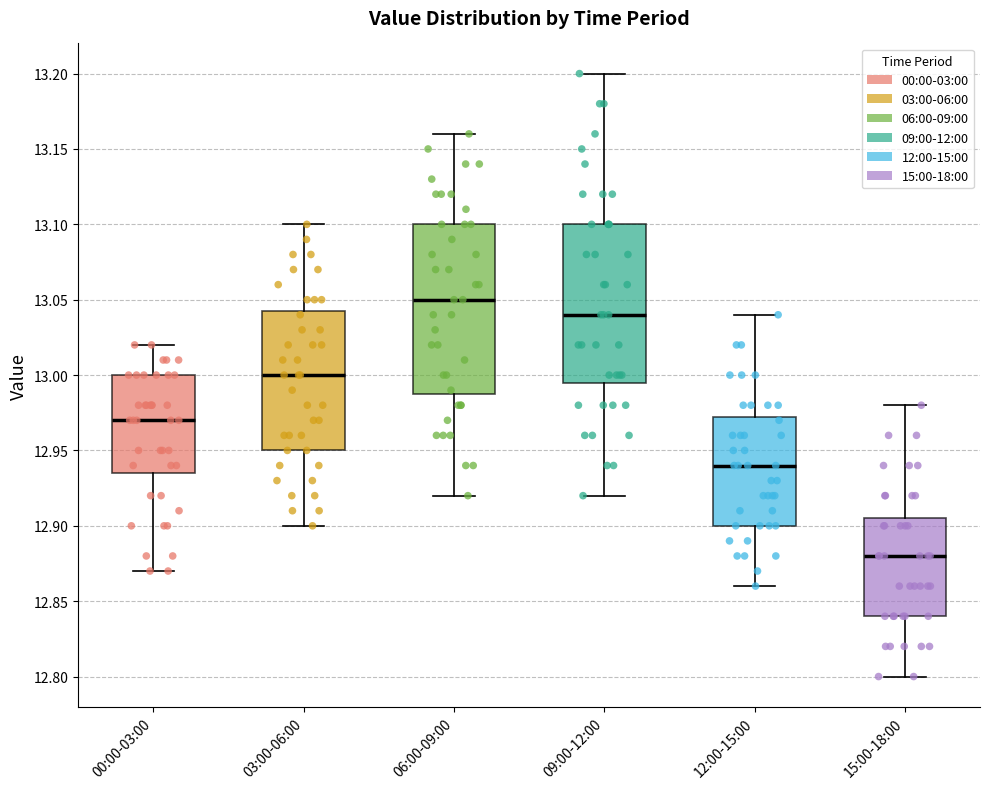

Comparing the boxes themselves (not the whiskers), which one is the tallest?

06:00-09:00